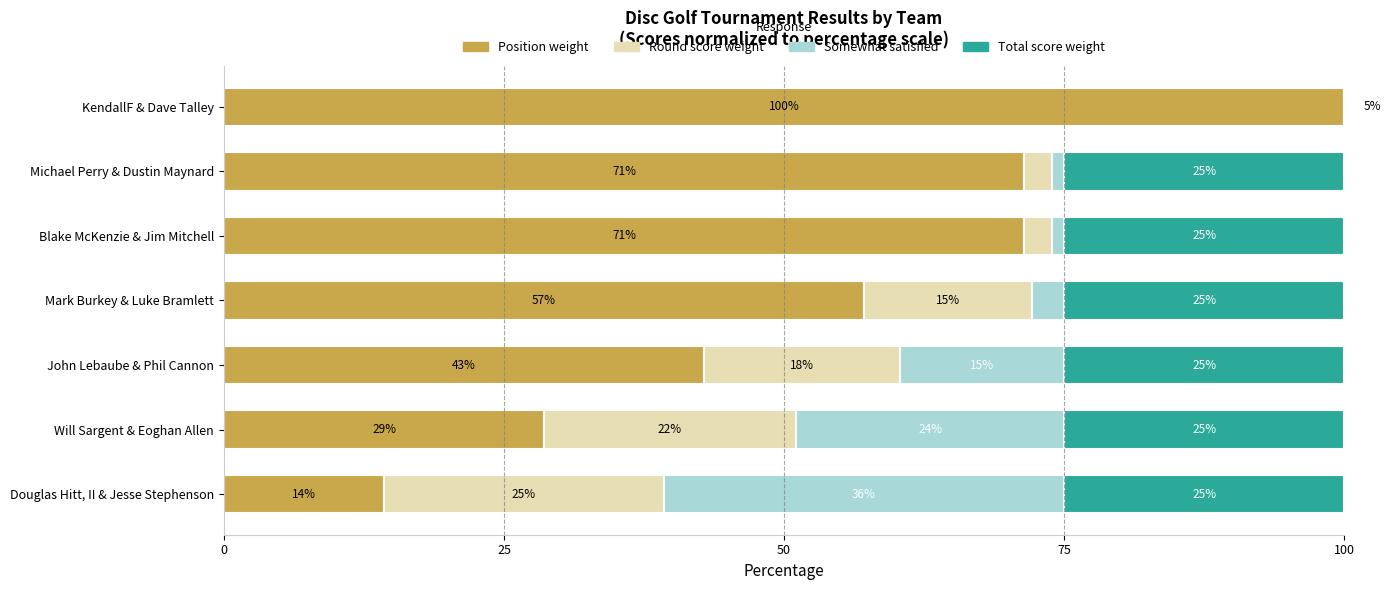

What value does the Somewhat satisfied series have at Mark Burkey & Luke Bramlett?

2.9